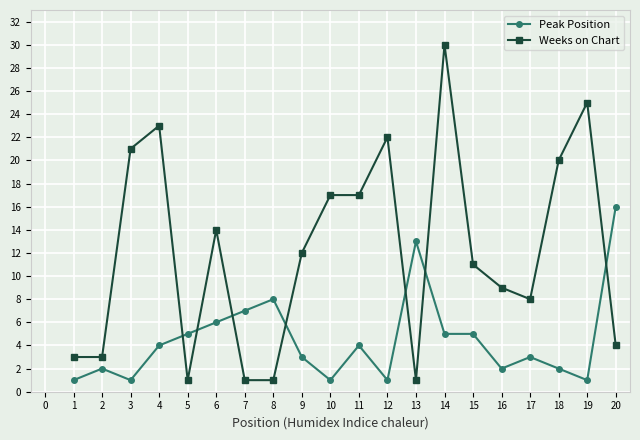

The value of Weeks on Chart at 7 is 1. True or false?

True